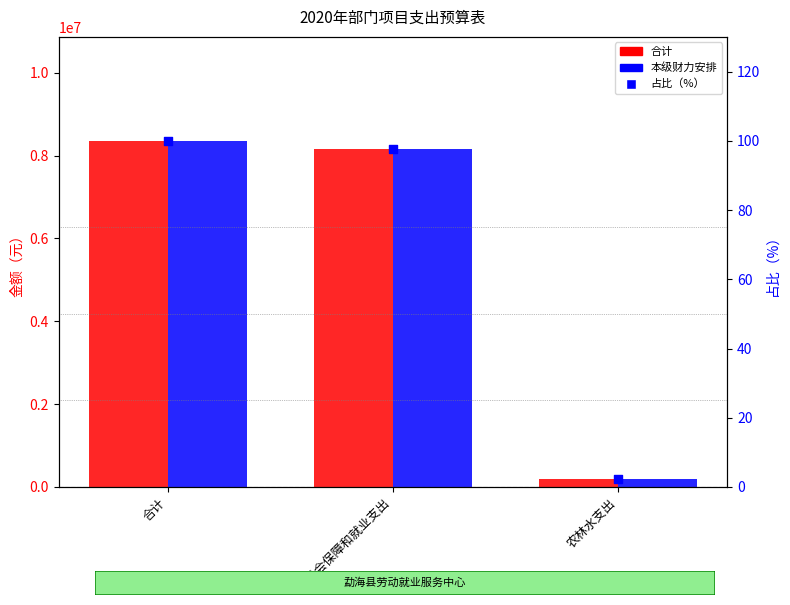

Which series has the largest Y range (max minus min)?

合计